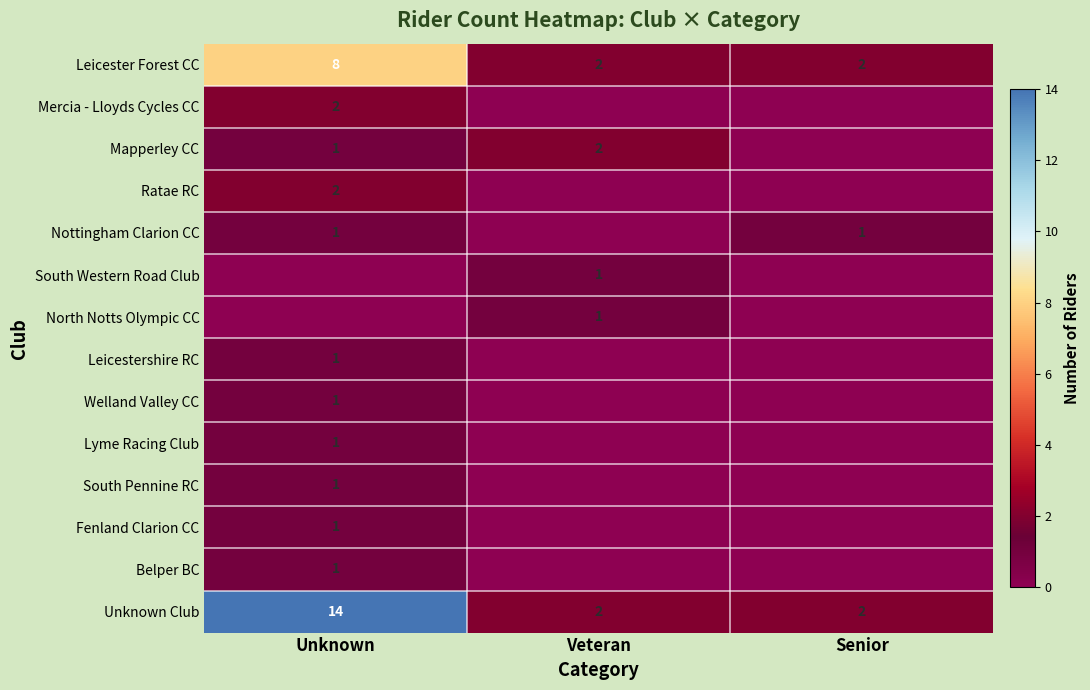

How many values in the Unknown Club series exceed 2?

1